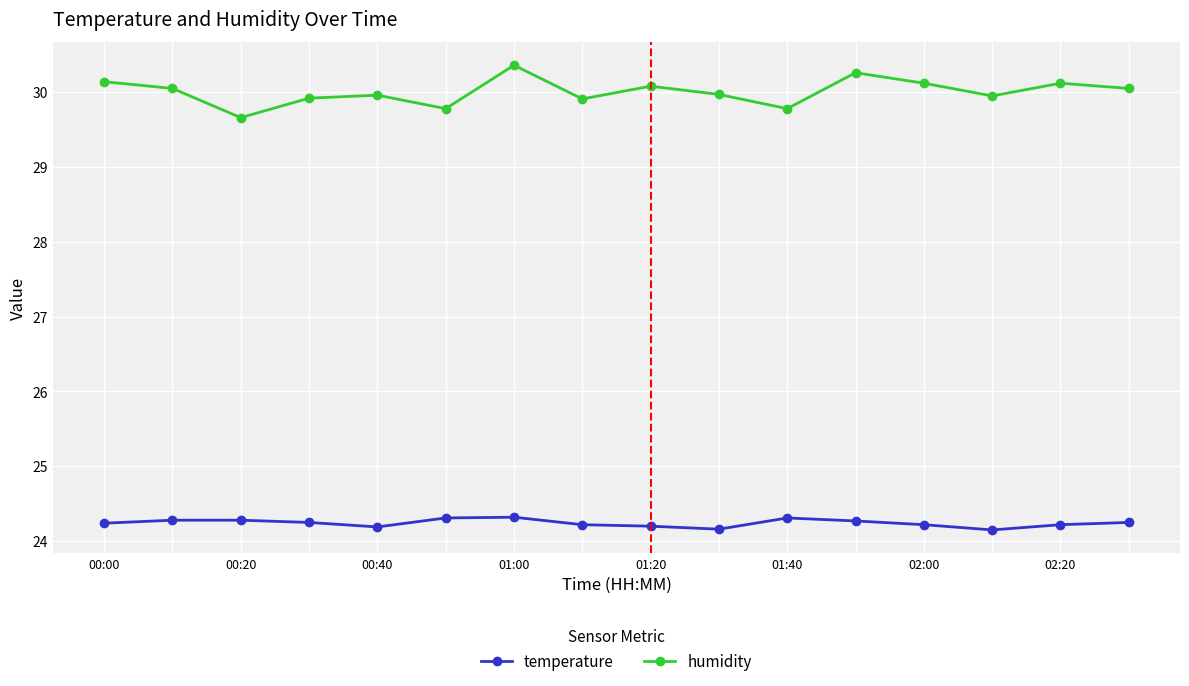

True or false: humidity and temperature intersect in this chart.

False